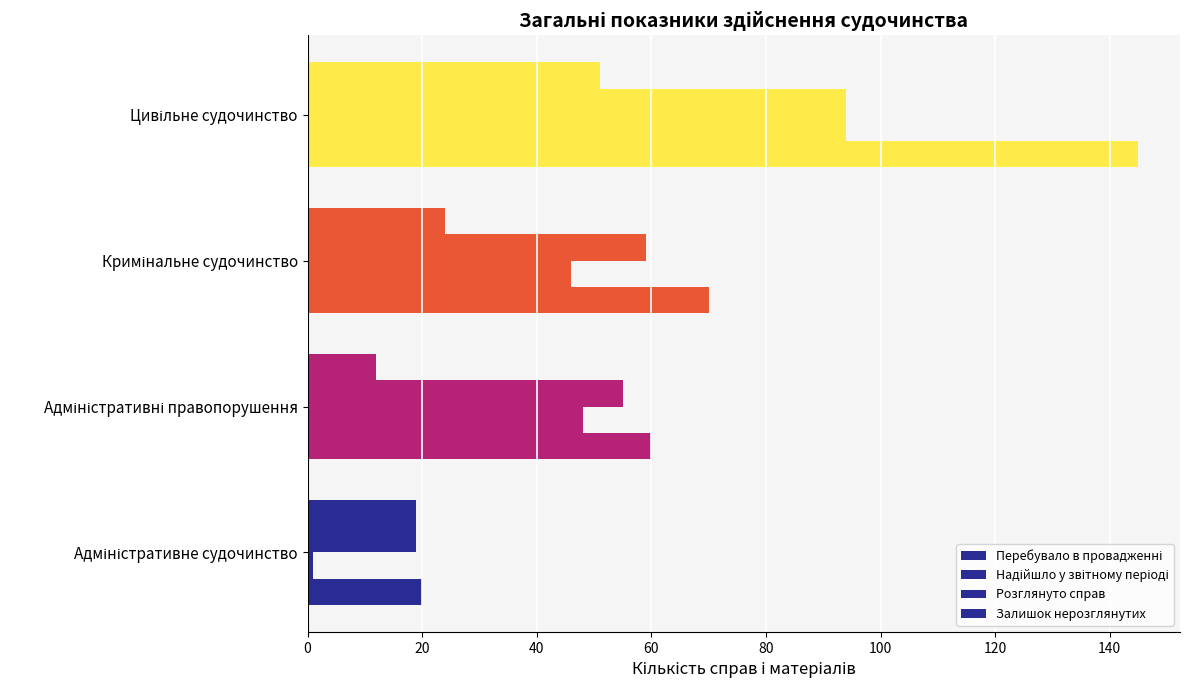

How many values in the Розглянуто справ series are below 59?

2